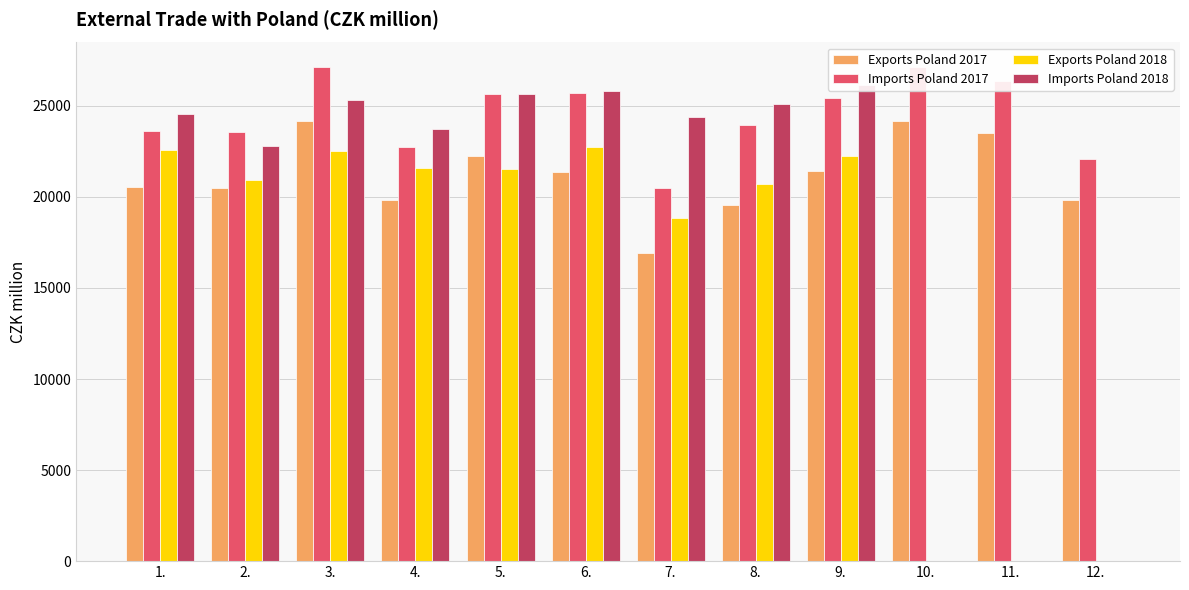

Reading left to right, list all the values displayed in this chart.

Exports Poland 2017: 20526	20490	24181	19846	22258	21368	16934	19543	21395	24181	23514	19825
Imports Poland 2017: 23607	23571	27117	22739	25635	25686	20474	23964	25406	27121	26371	22068
Exports Poland 2018: 22576	20901	22522	21559	21546	22730	18844	20732	22259	0	0	0
Imports Poland 2018: 24549	22816	25298	23748	25635	25791	24359	25125	26167	0	0	0